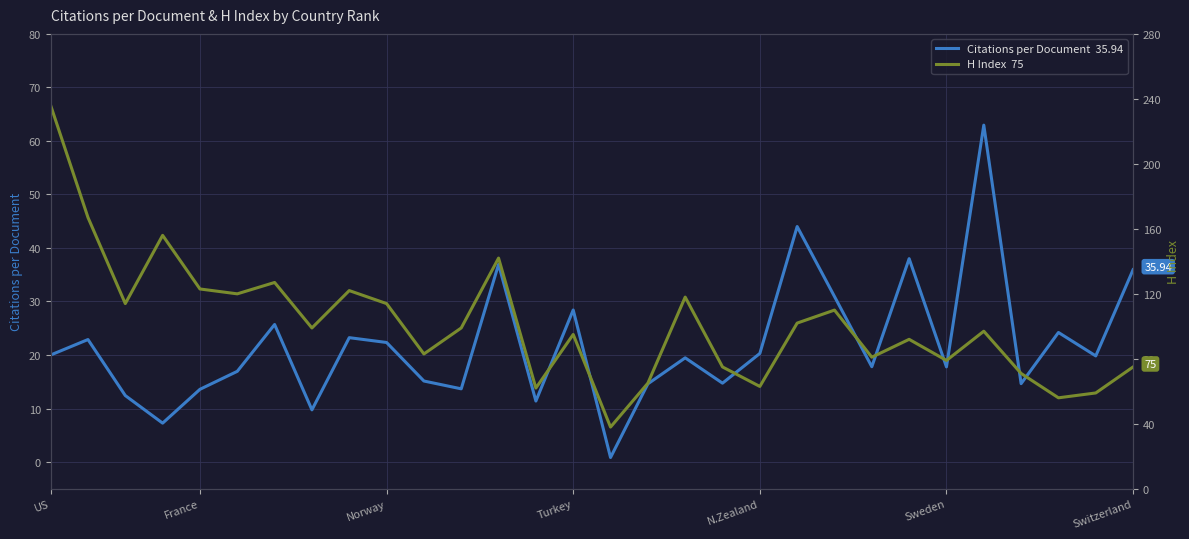

Which series has the largest total across all categories?

H Index  75